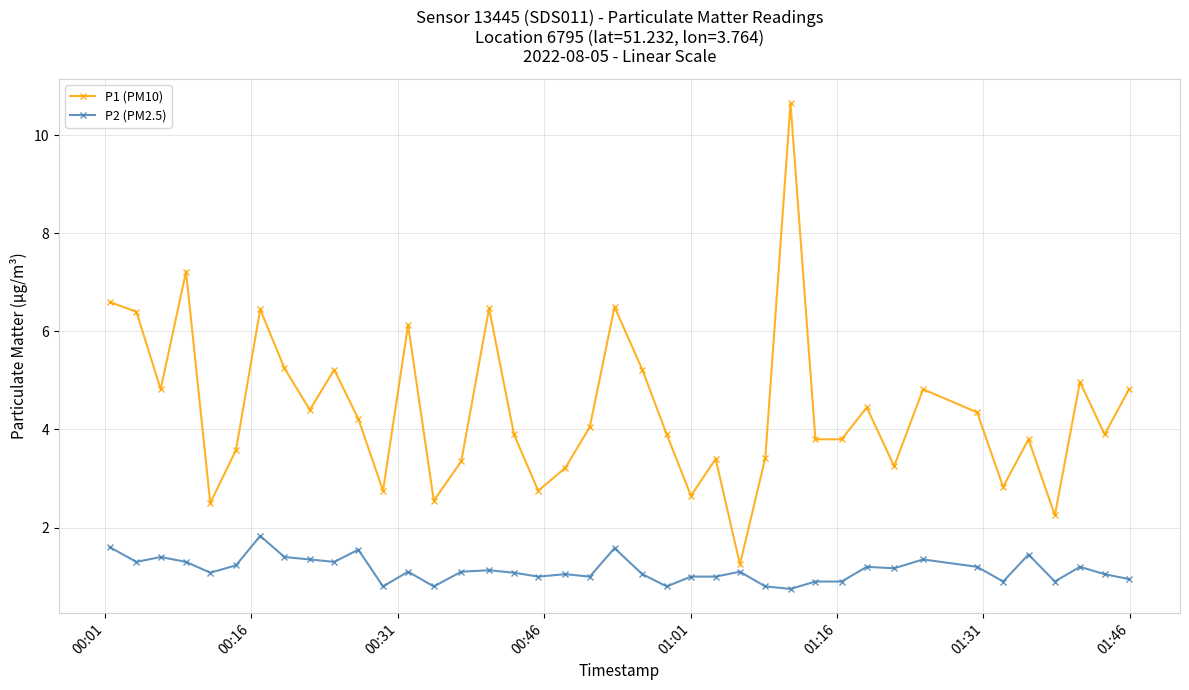

What is the value of the P1 (PM10) point at the 23rd from the left?

3.9